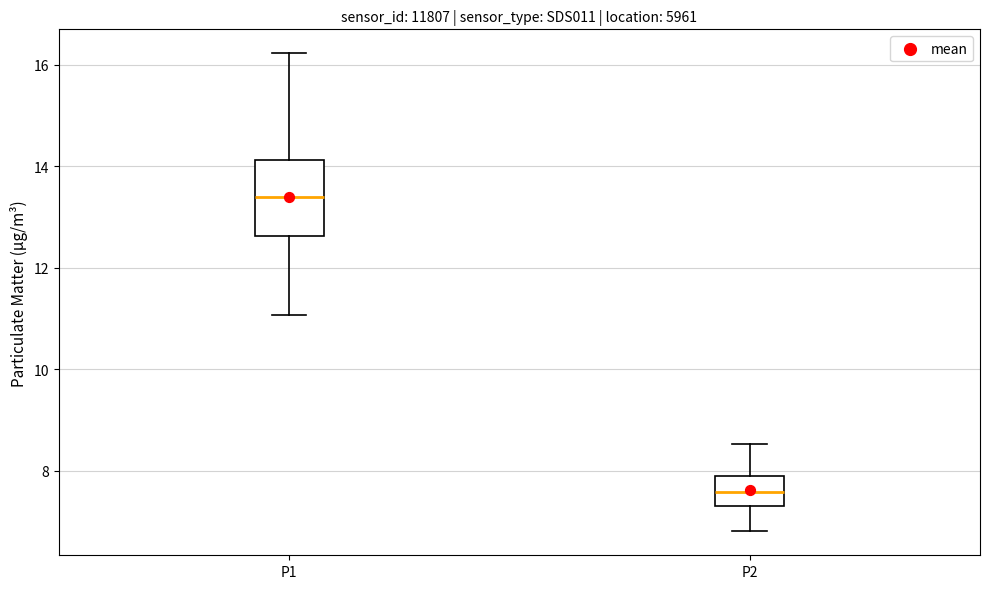

Which box's median line is the lowest?

P2